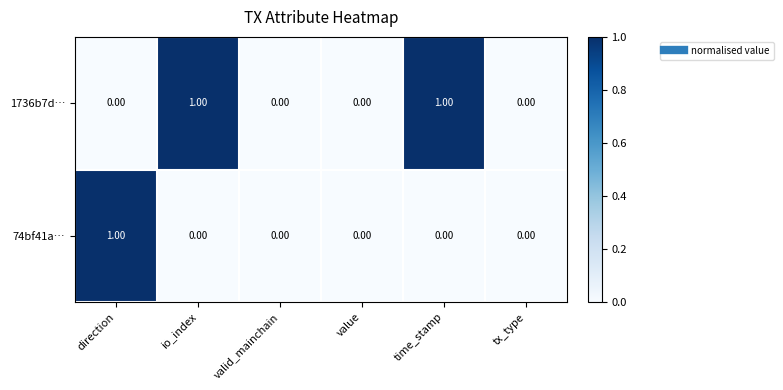

Is the value of 74bf41a… at tx_type greater than the value of 1736b7d… at io_index?

No